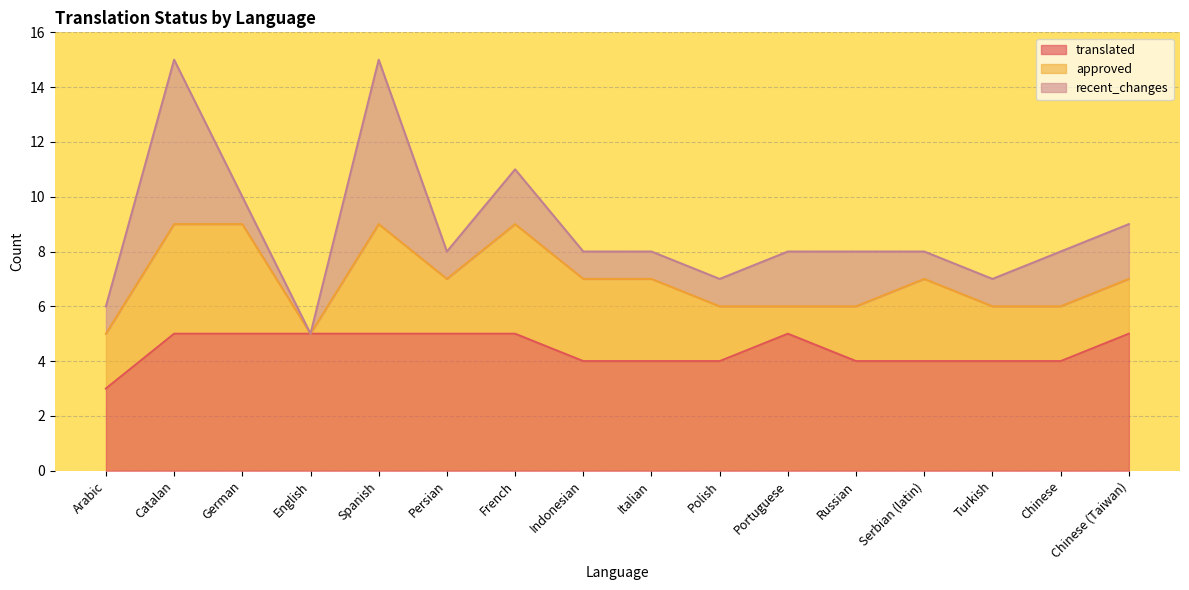

Between which two adjacent categories do translated and recent_changes first intersect?

Arabic and Catalan